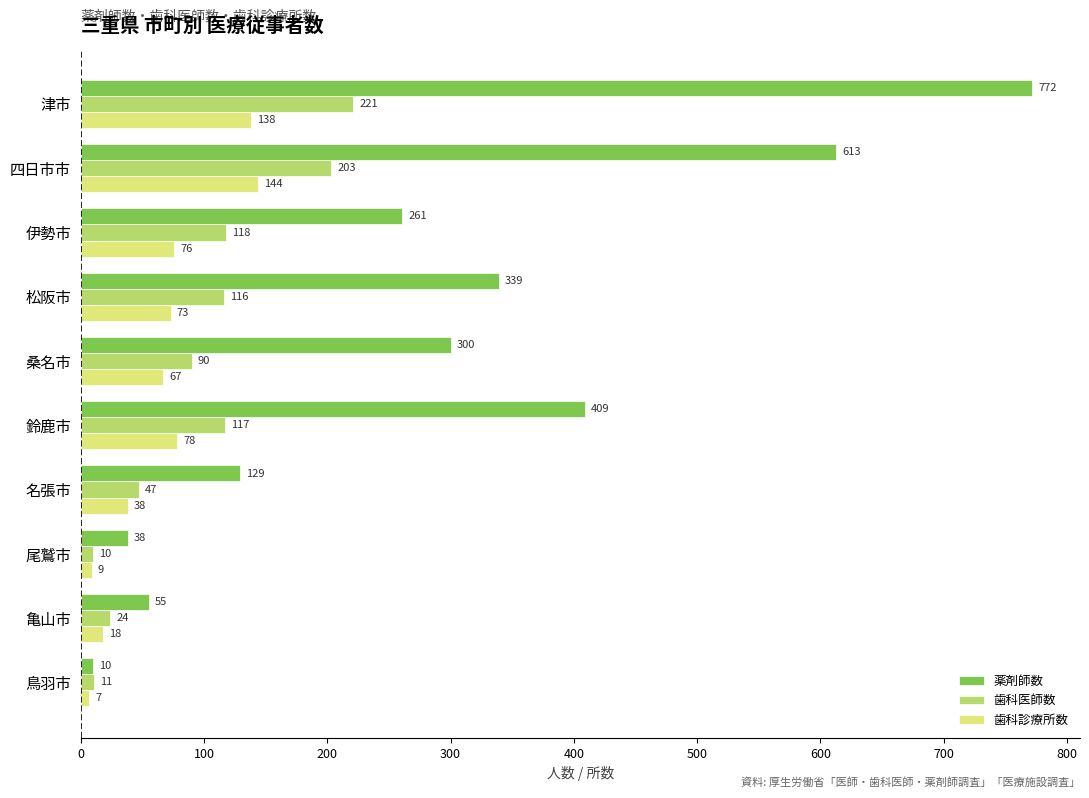

The value of 薬剤師数 at 名張市 is 211. True or false?

False